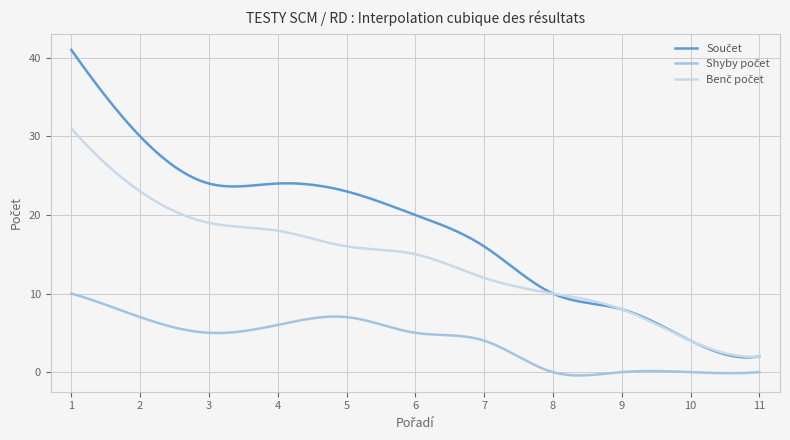

True or false: Součet and Shyby počet intersect in this chart.

False